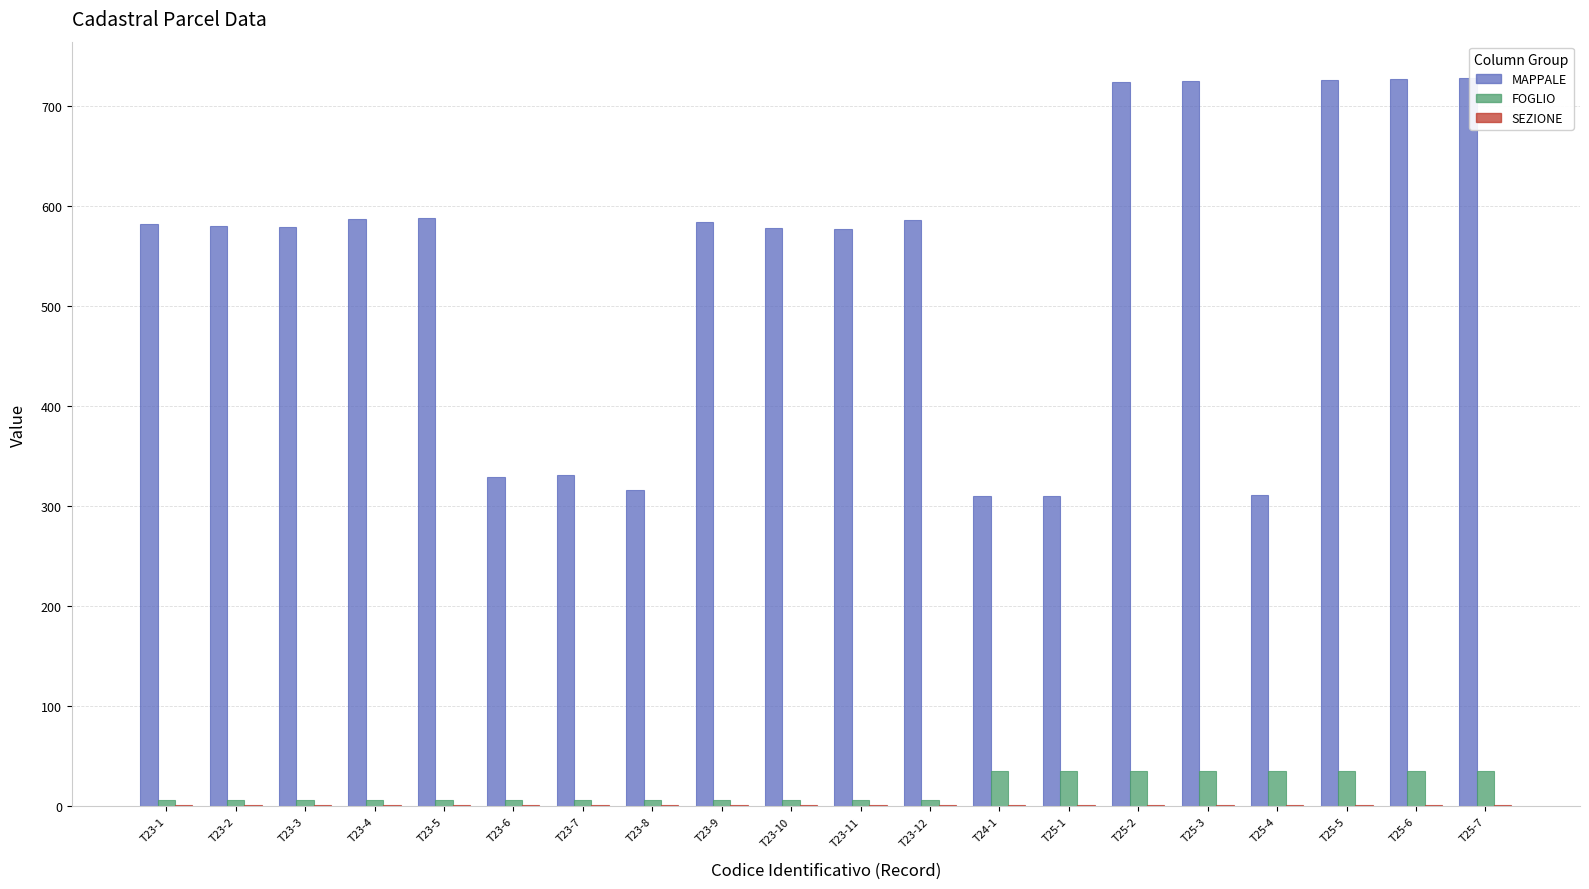

Which series changed the most between T23-8 and T25-2?

MAPPALE